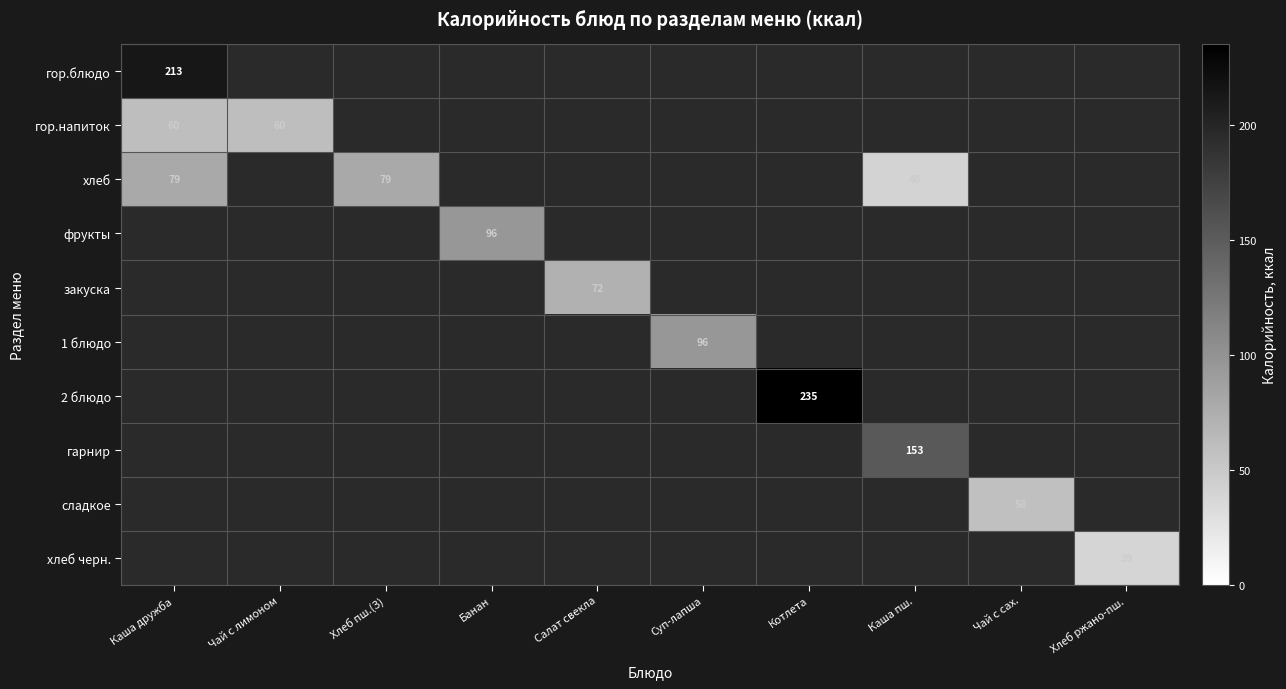

Is it true that хлеб equals 79 at Хлеб пш.(З)?

True